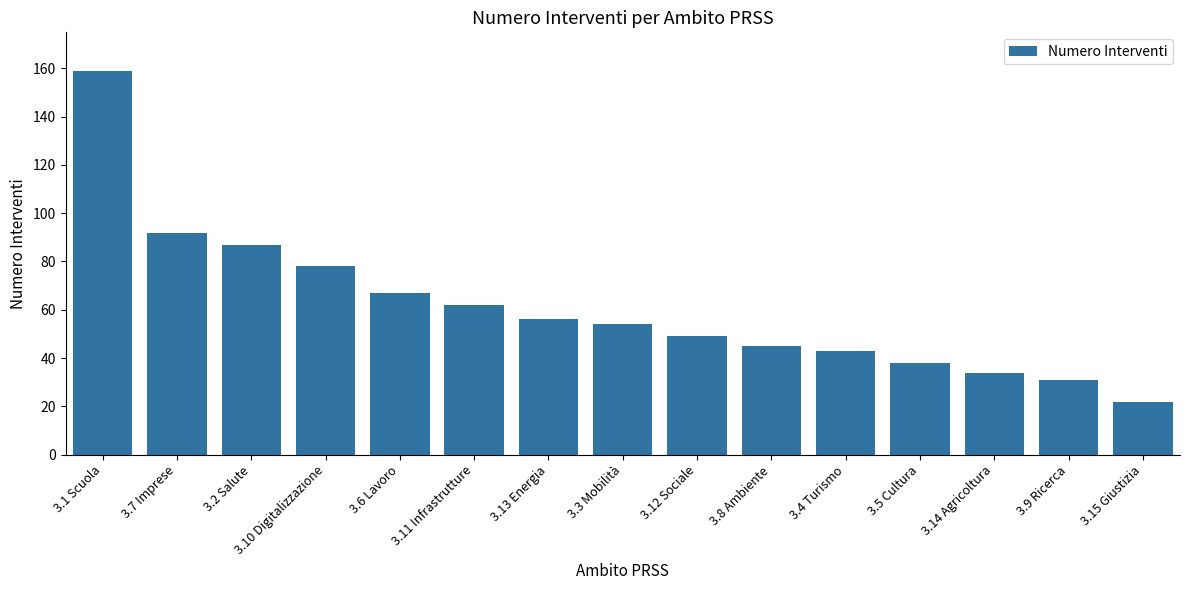

The value at 3.8 Ambiente is 23. True or false?

False